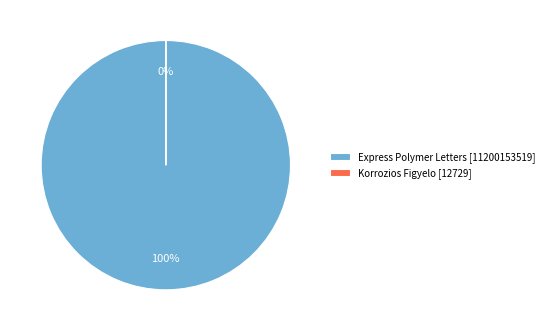

What percentage is the Express Polymer Letters slice, to the nearest percent?

100%